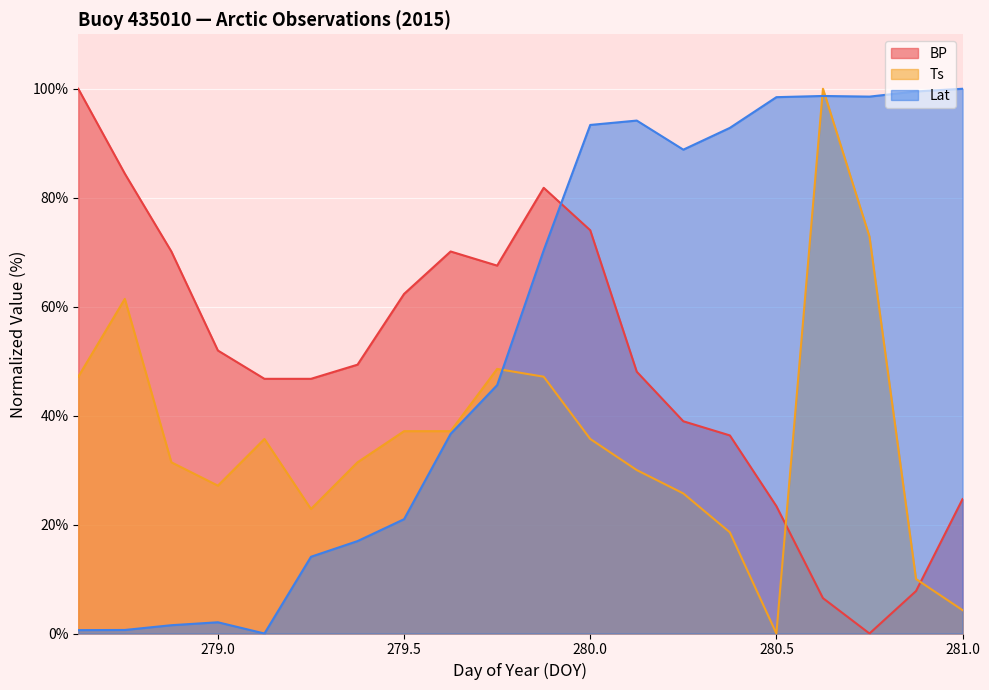

How many values in Lat are above zero?

19